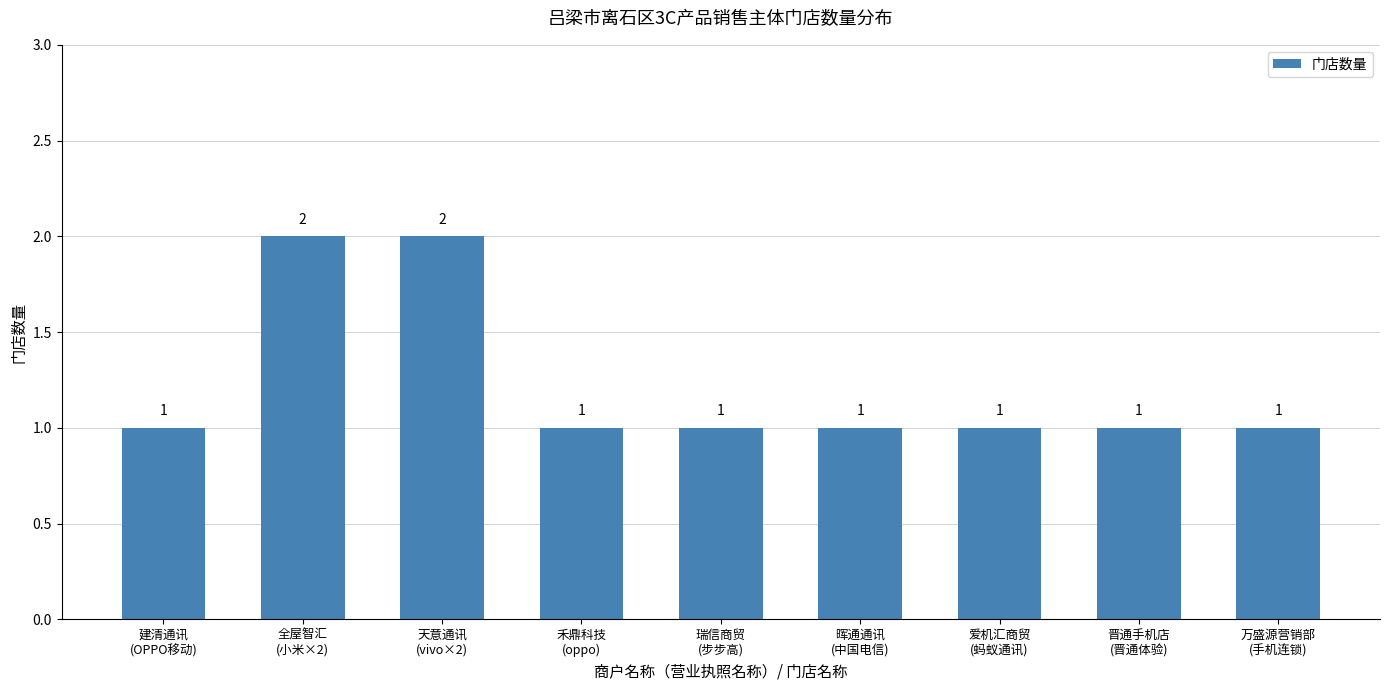

How many values are between 1 and 2?

9